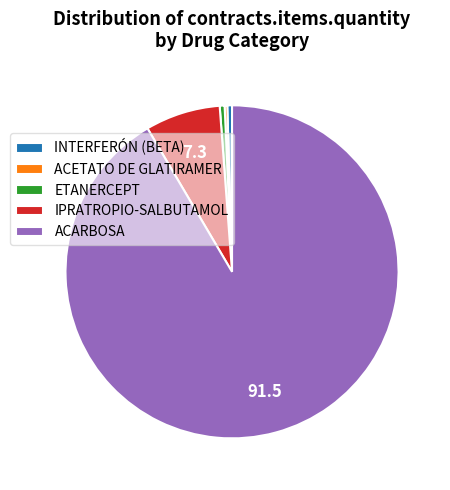

Between ACARBOSA and ETANERCEPT, which is larger?

ACARBOSA